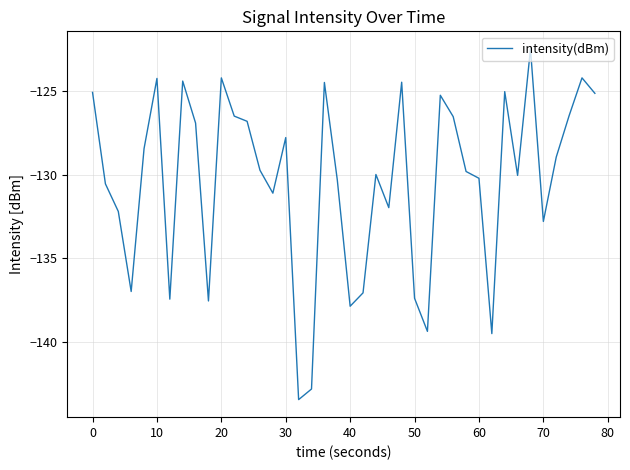

What is the smallest value displayed?

-143.5